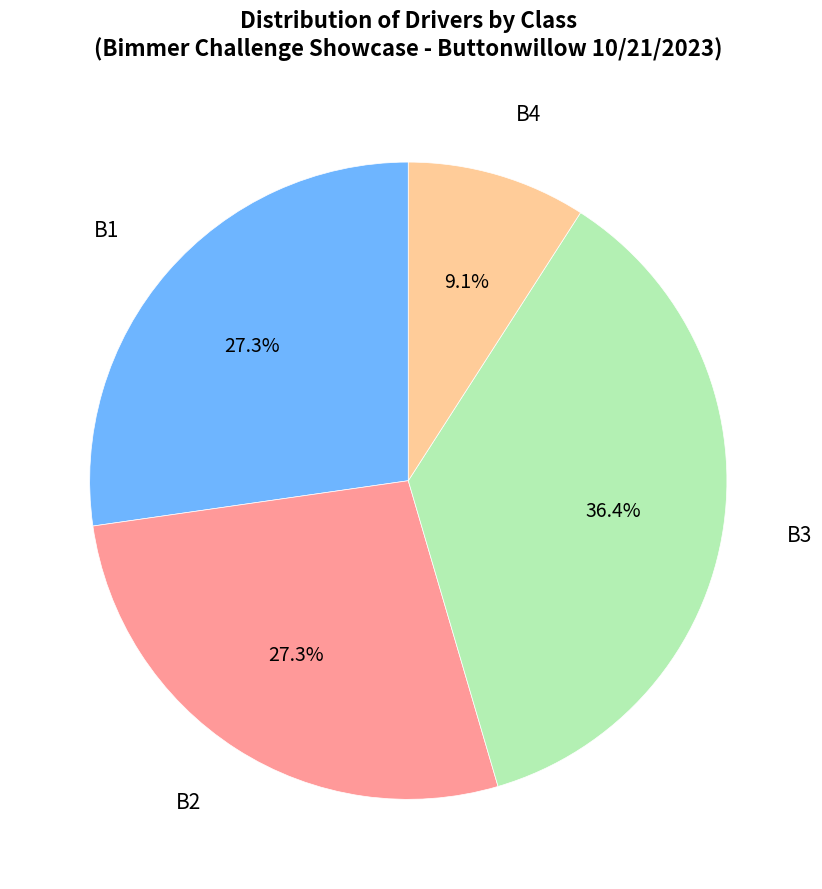

To the nearest percent, what is the average slice percentage?

25%